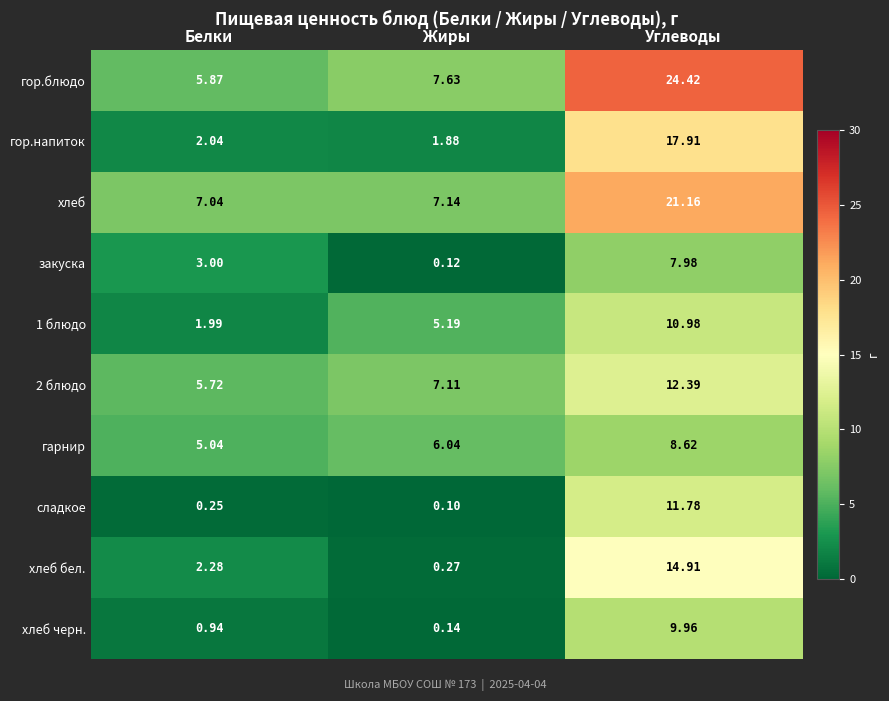

Between Белки and Углеводы, which series saw the biggest shift?

гор.блюдо